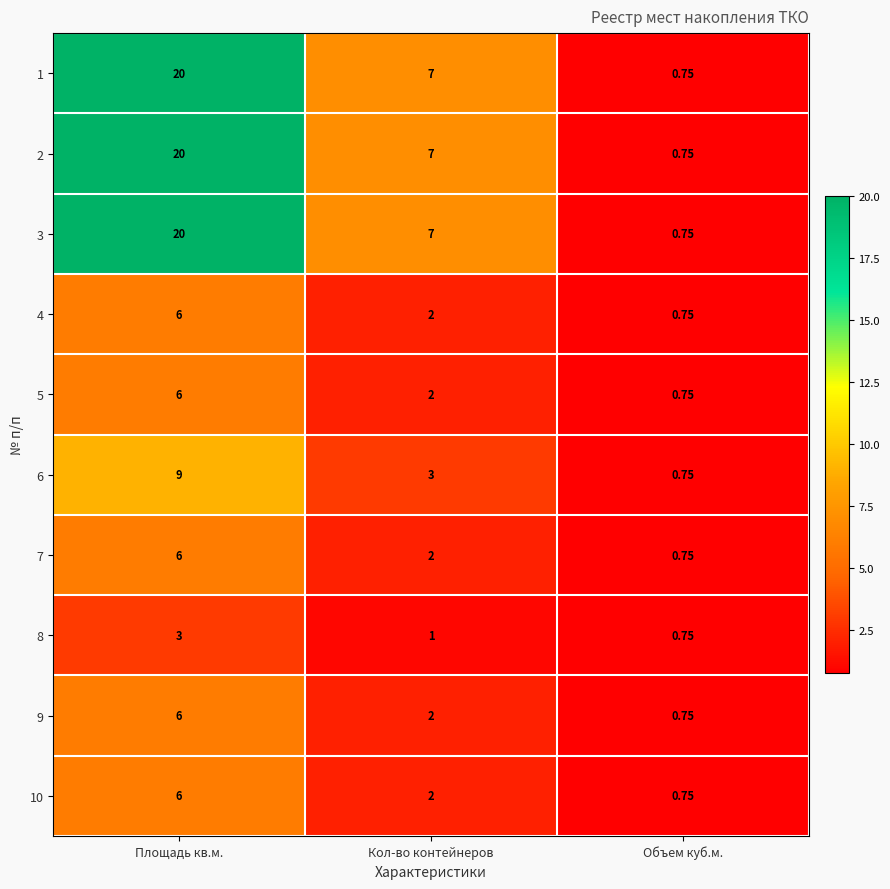

How many data points does each series have?

3